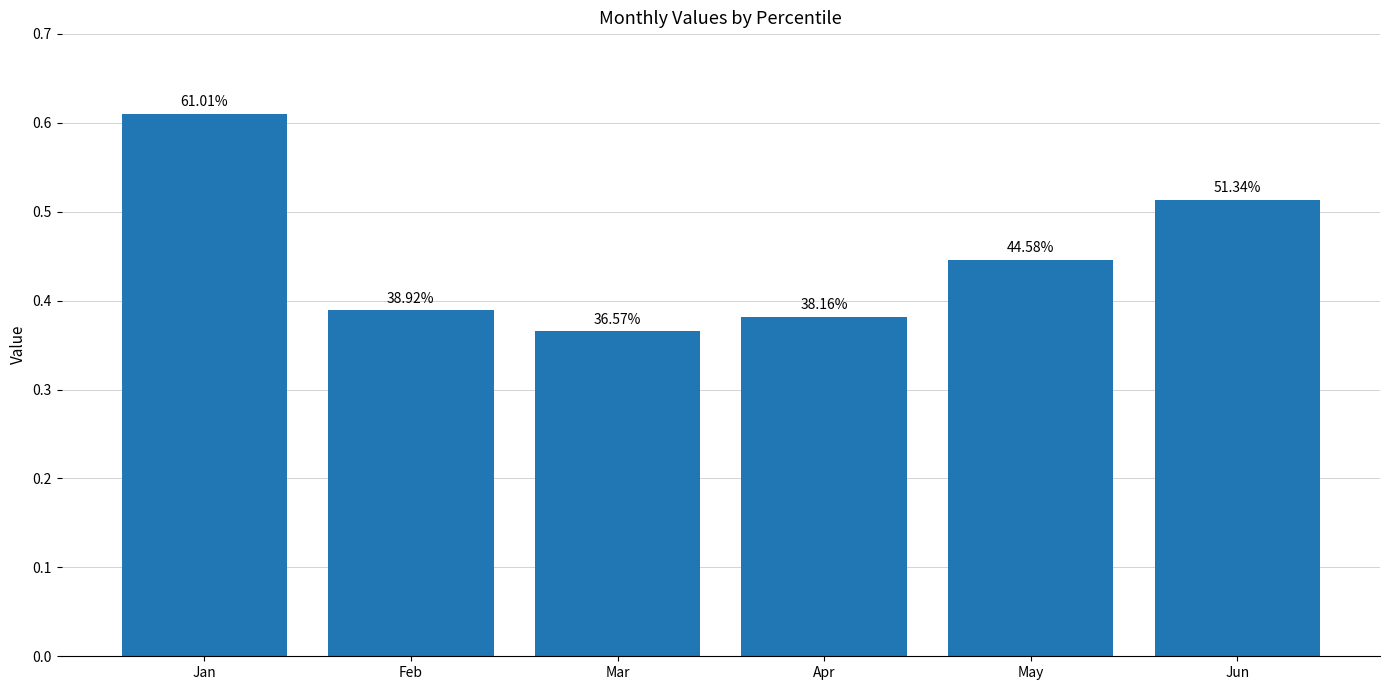

Are the bars horizontal?

No